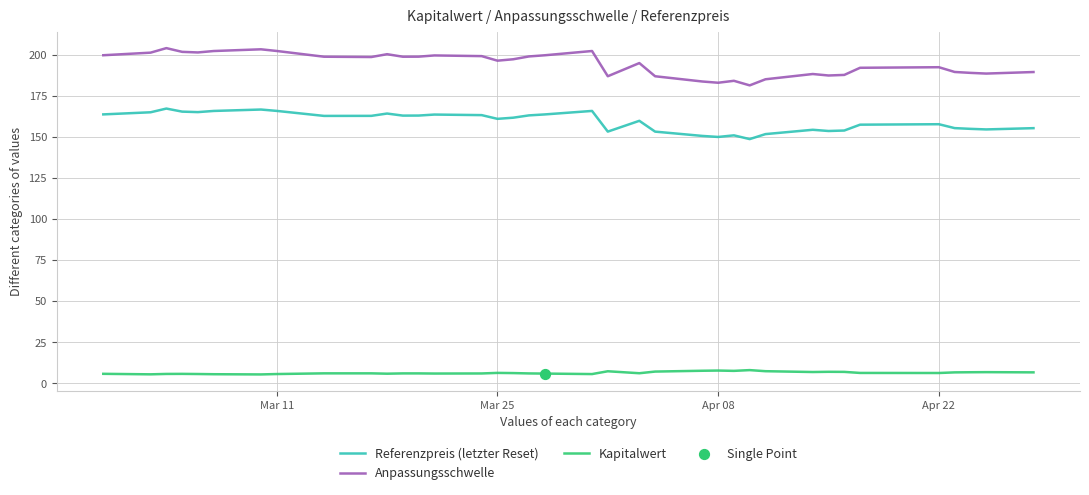

Which series has the widest spread of values?

Anpassungsschwelle